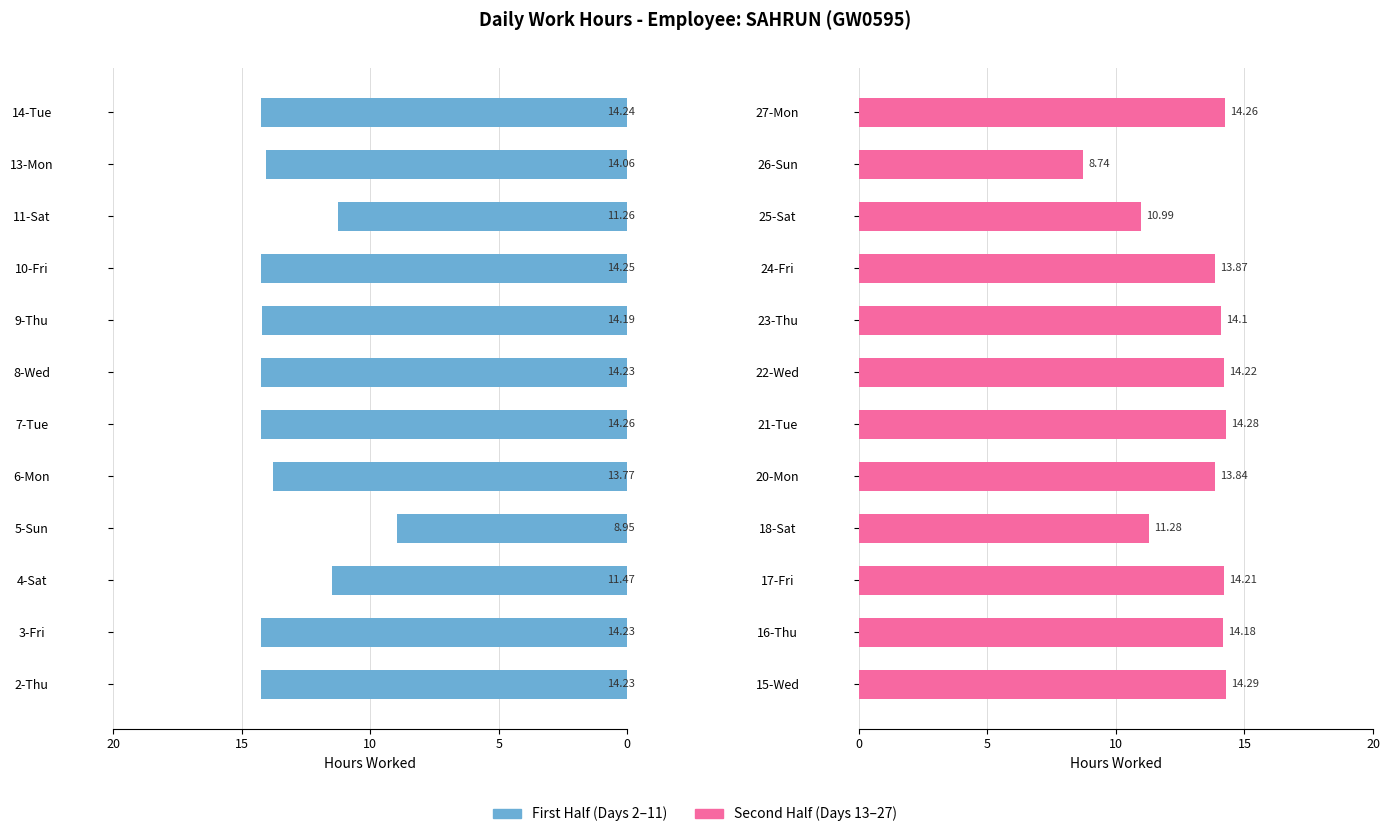

How many bars are there in each group?

2